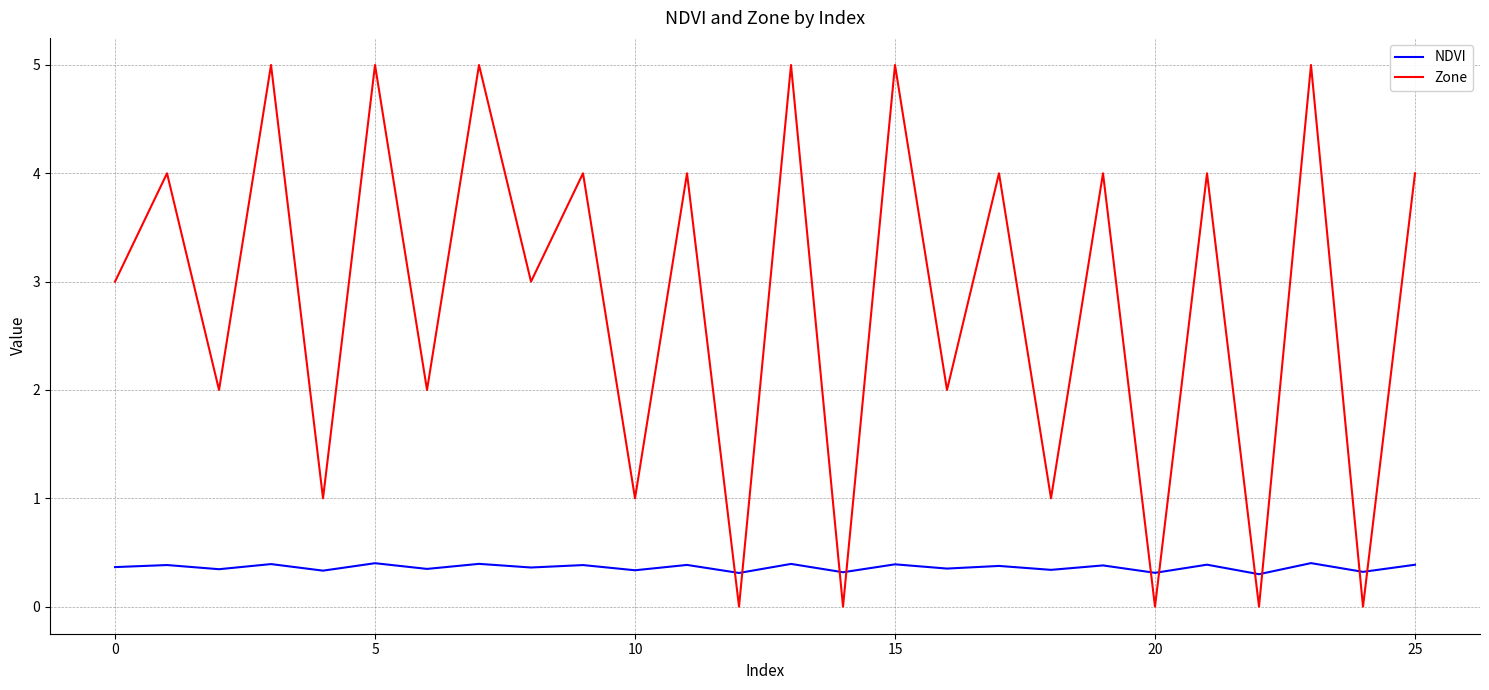

How many intersections are there between NDVI and Zone?

10